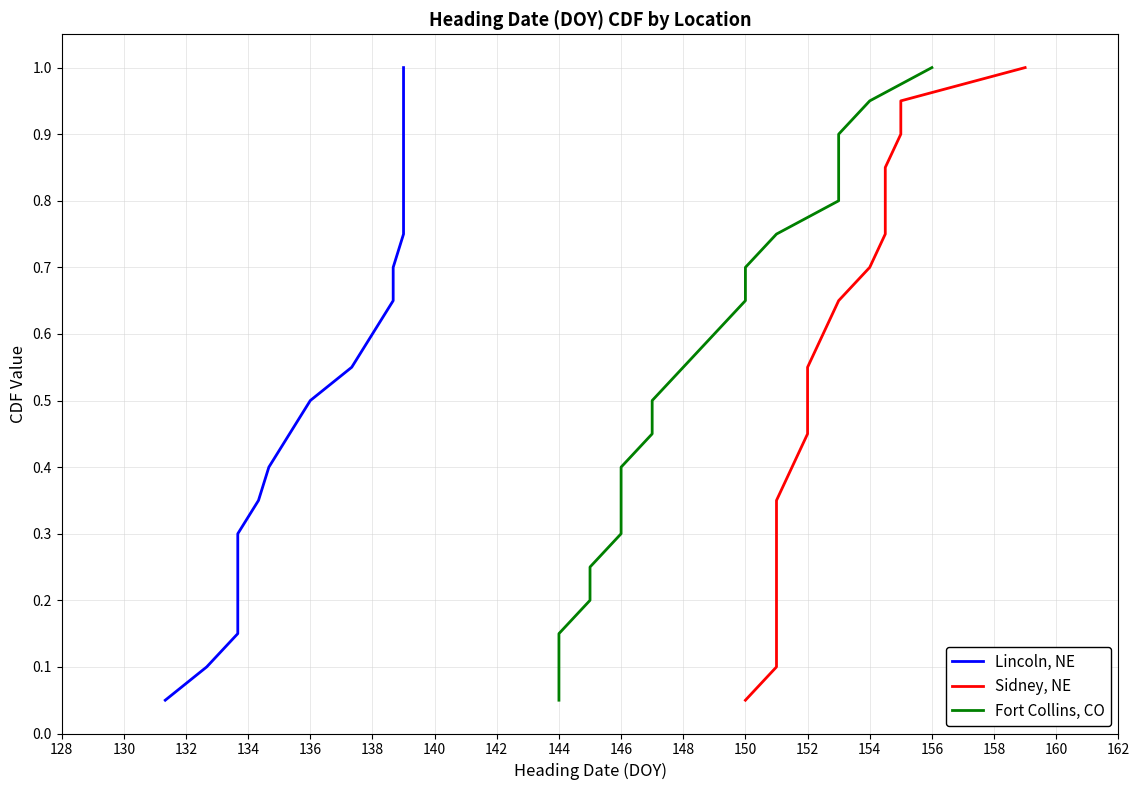

True or false: Lincoln, NE and Fort Collins, CO intersect in this chart.

False